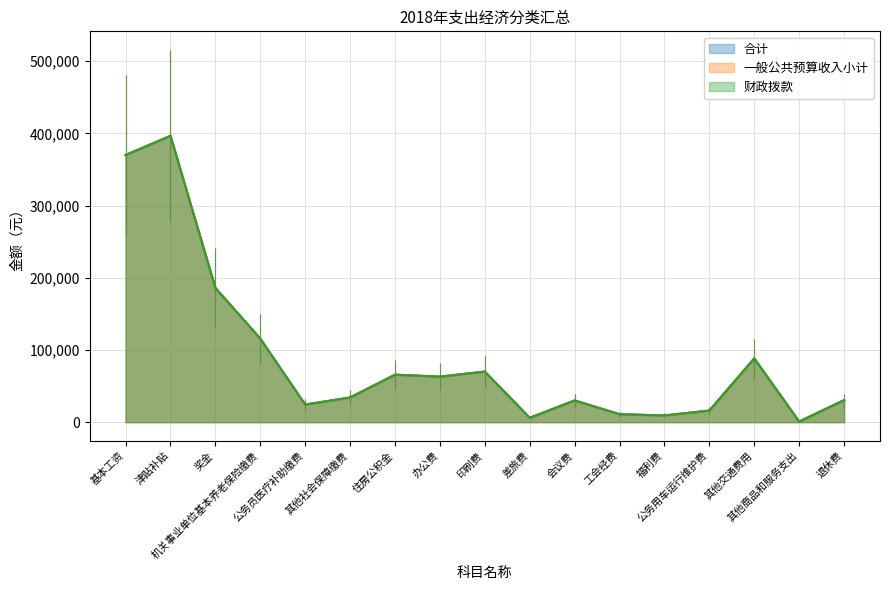

True or false: 财政拨款 and 一般公共预算收入小计 cross at least once.

False